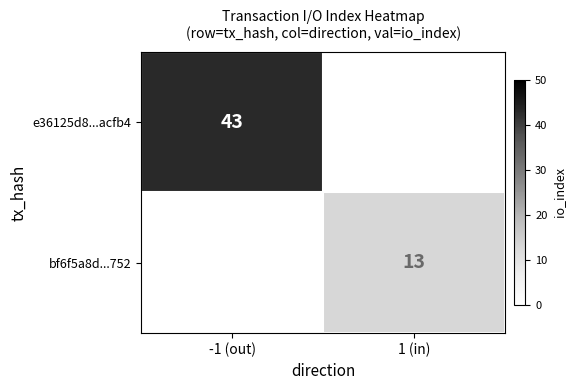

The bf6f5a8d...752 series shows 13 at 1 (in). True or false?

True